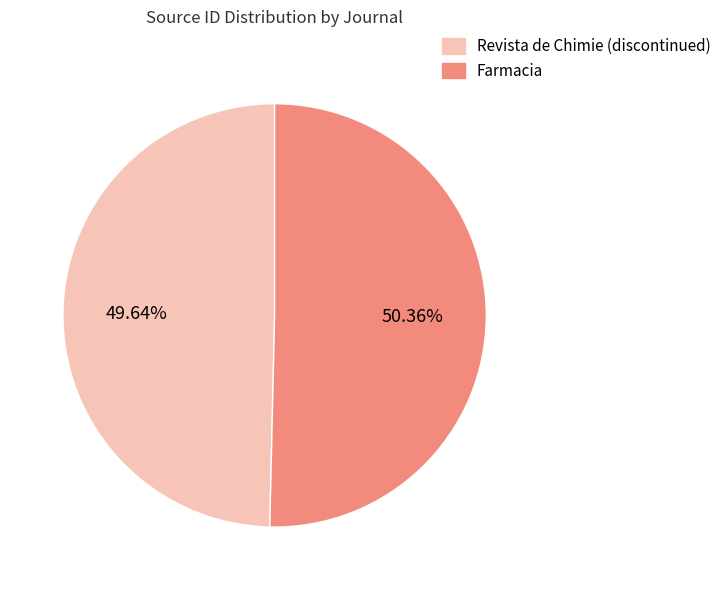

To the nearest percent, what is the combined percentage of Revista de Chimie (discontinued) and Farmacia?

100%